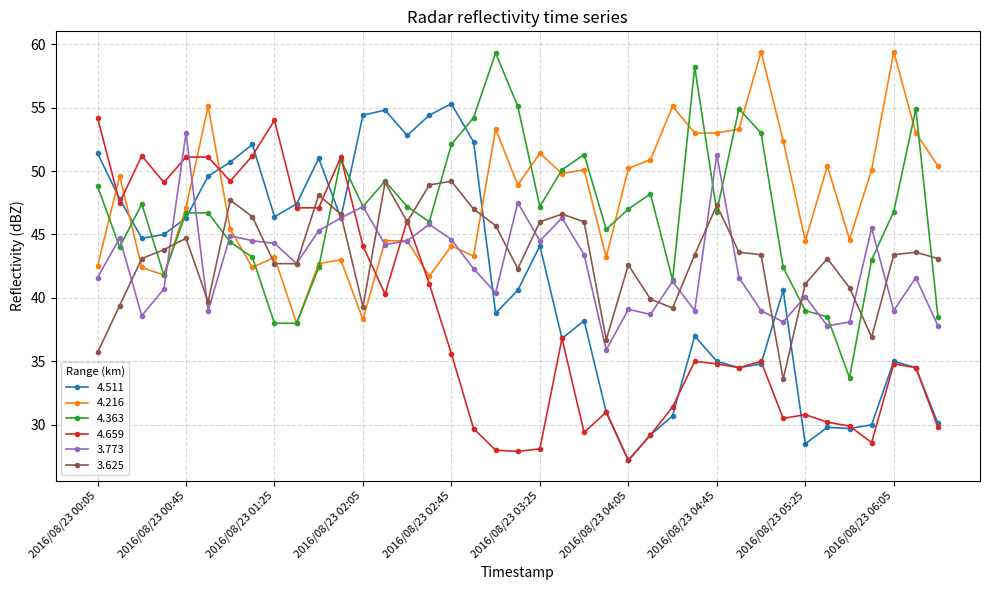

What is the average value of the 4.511 series?

41.5